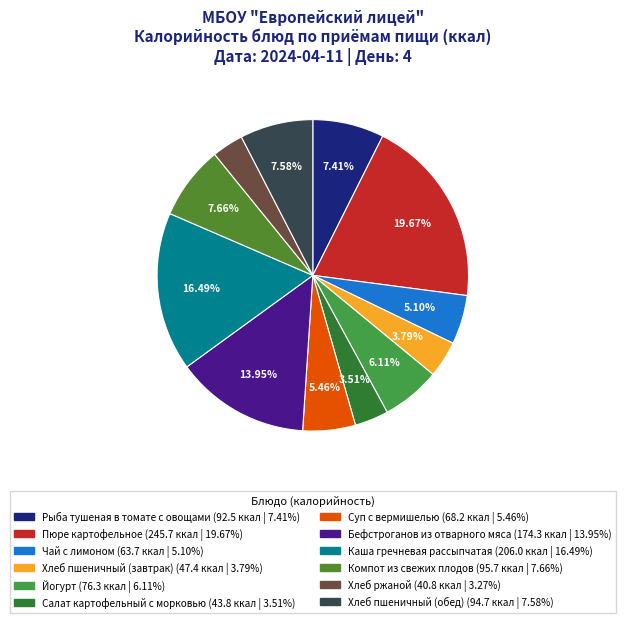

To the nearest percent, what is the difference between the largest and smallest slice percentages?

16%